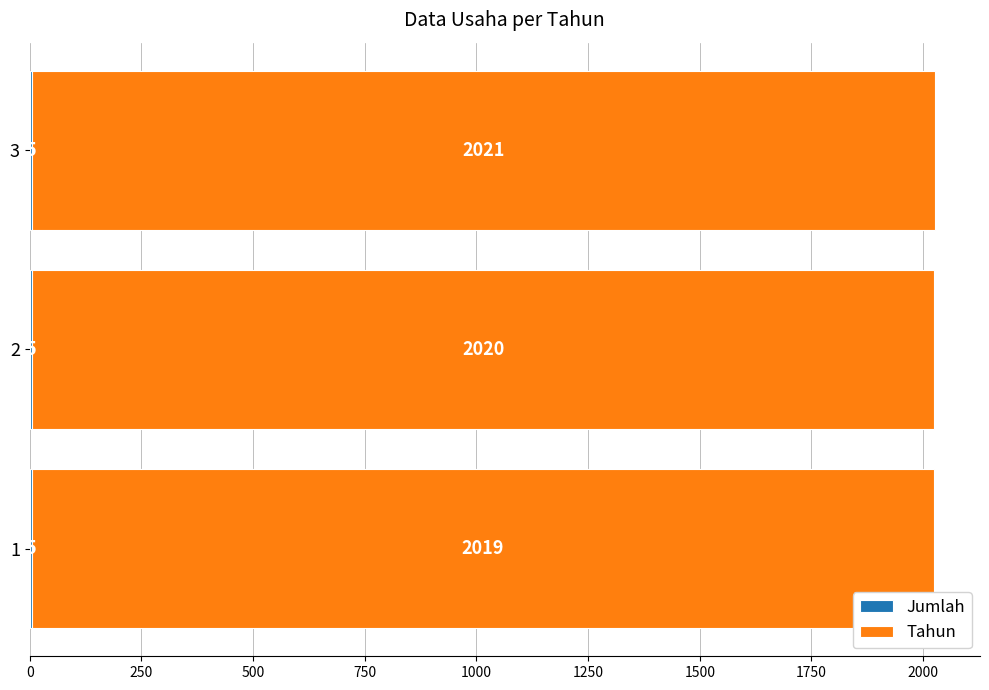

At which category is the sum across all series the highest?

3